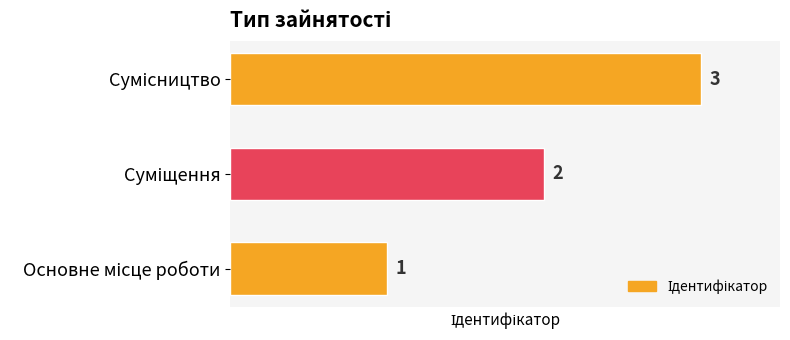

Count the values in the range 1 to 3.

3